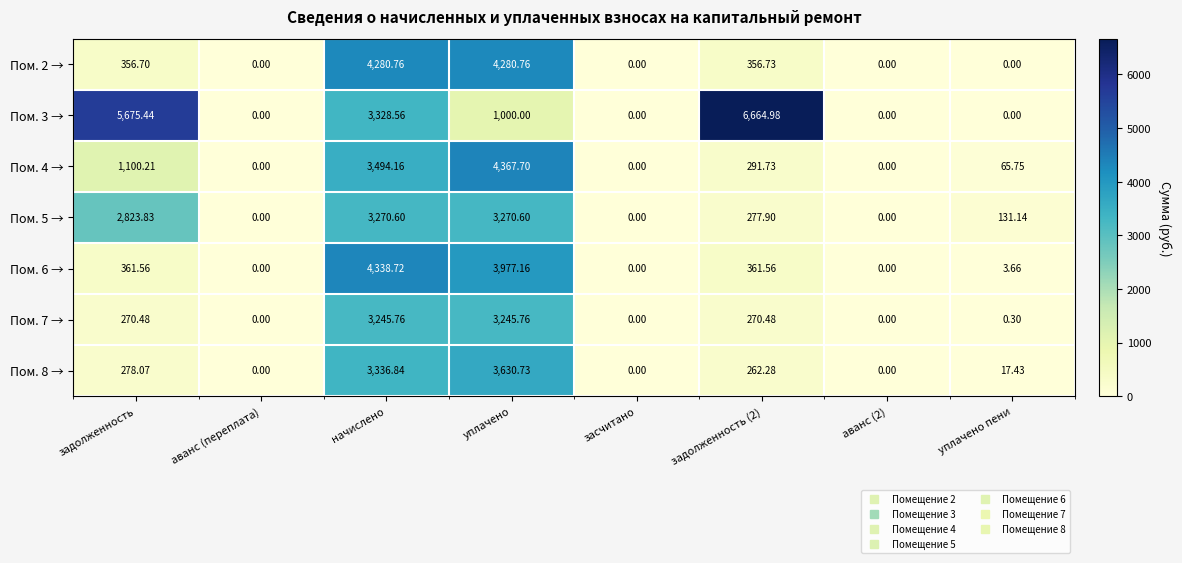

At which label is Пом. 5 → closest to 1635?

задолженность